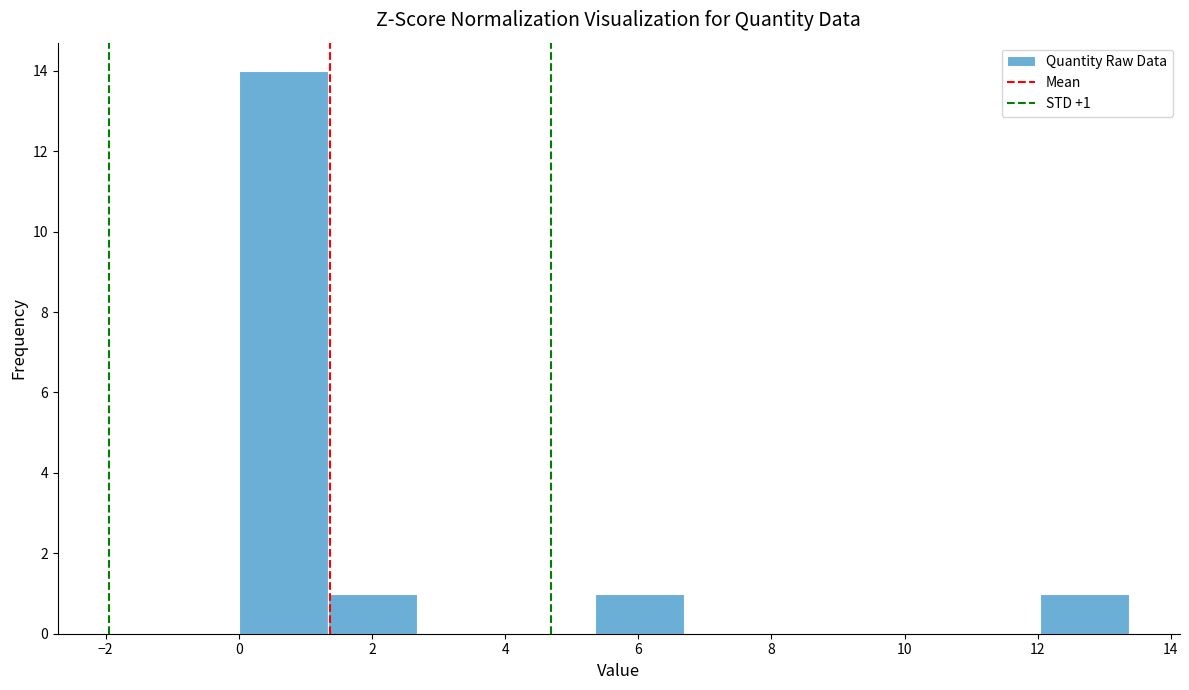

Which range on the x-axis has the tallest bar?

0.0 to 1.4